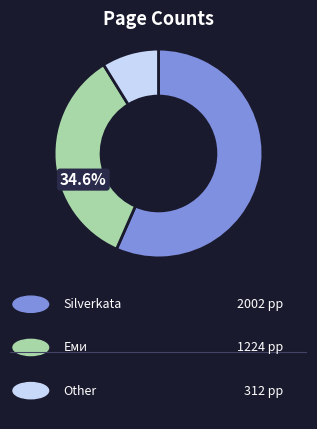

How many slices are in this pie chart?

3